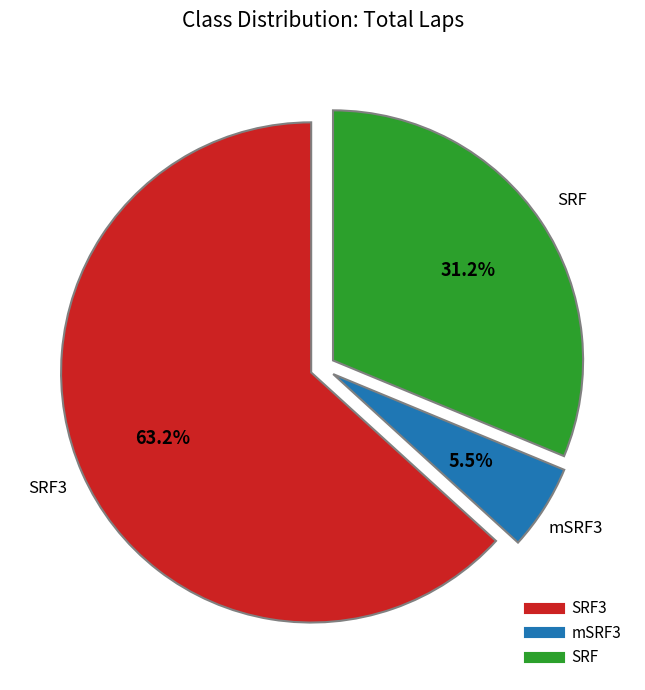

Is there any slice that represents more than half of the pie?

Yes